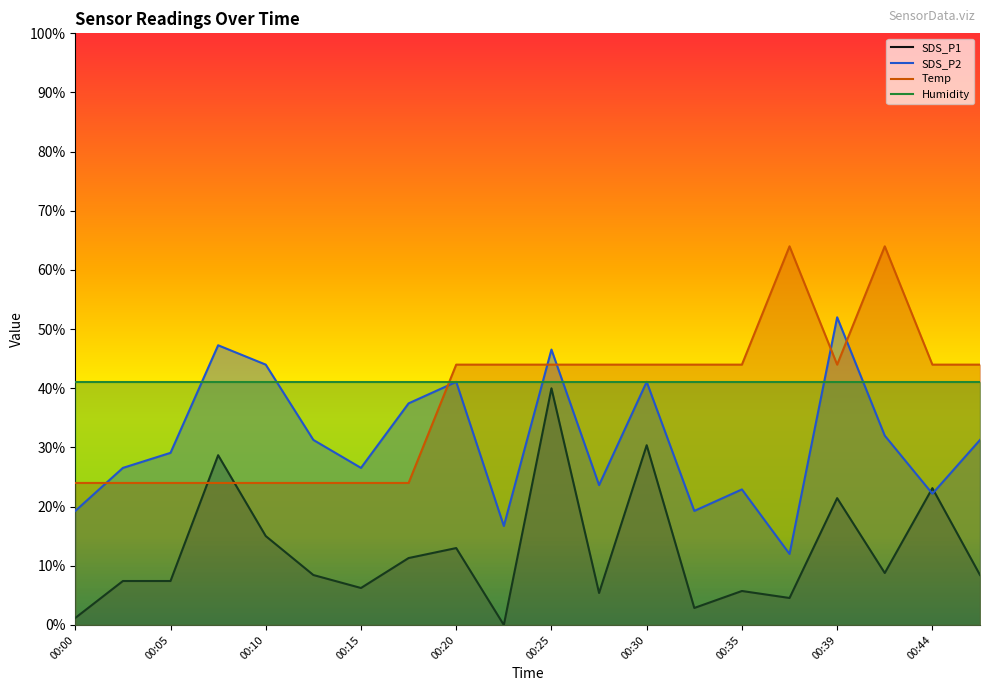

What is the lowest value of the SDS_P2 series?

12.0